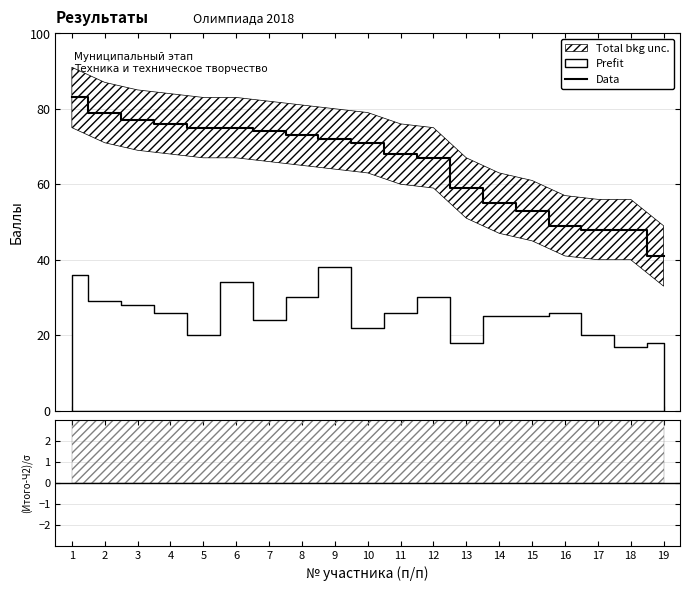

What is the lowest value of the Data series?

41